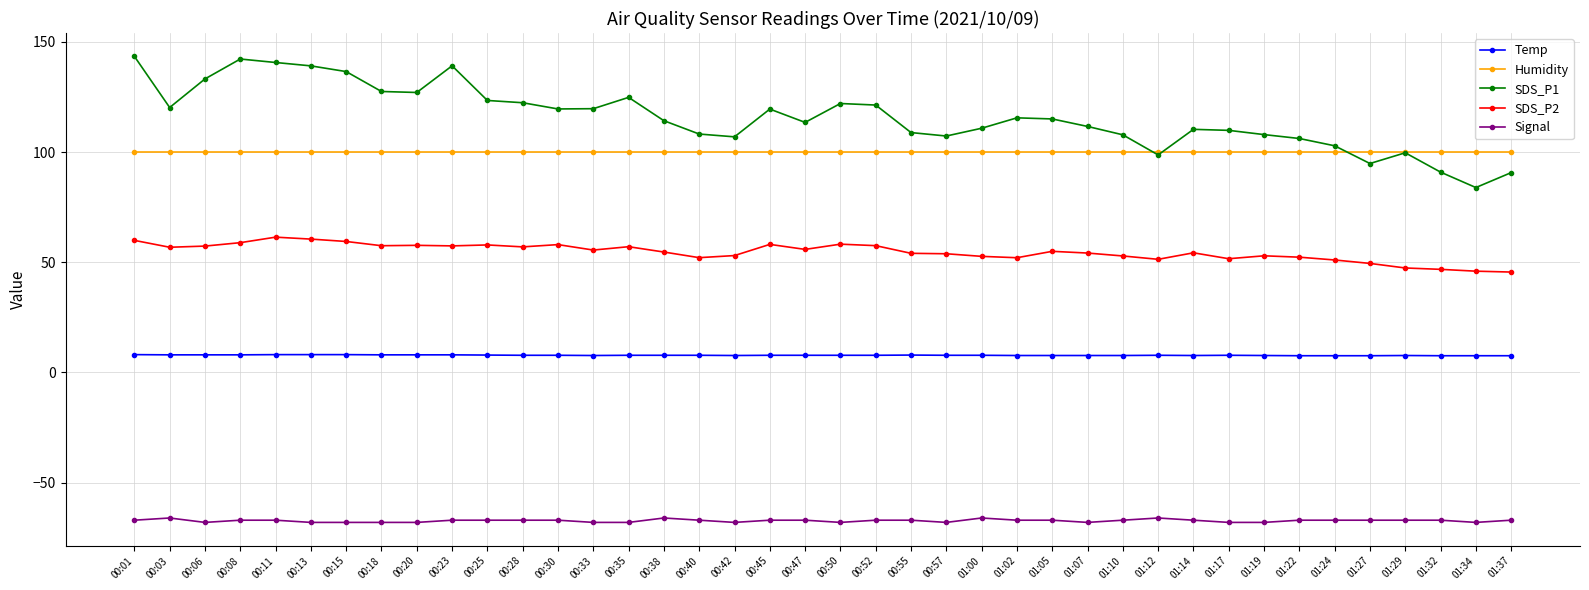

Where does the SDS_P2 series first go above 54?

00:01